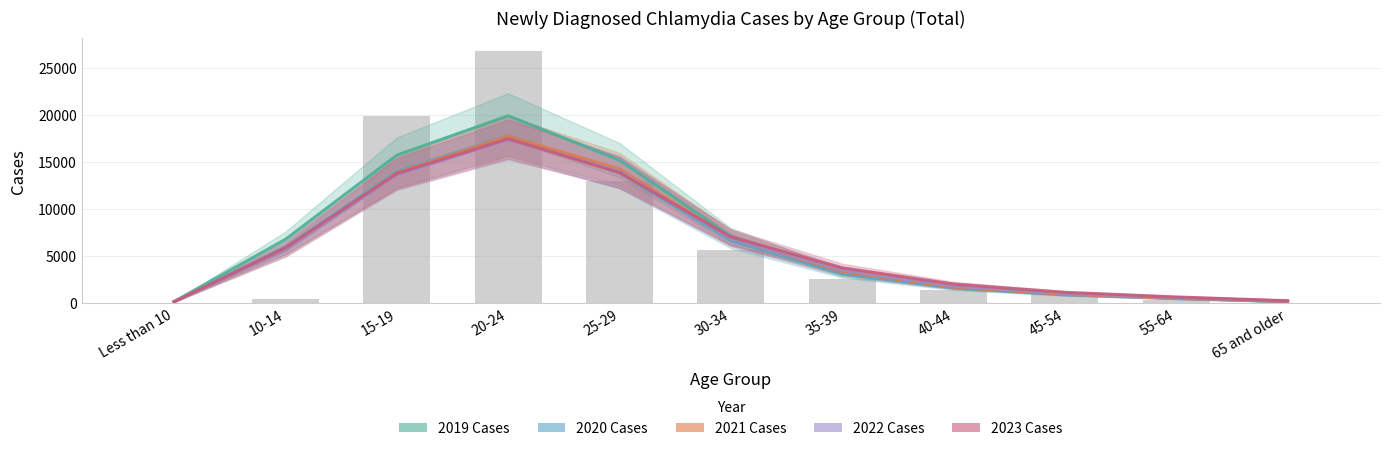

Which label corresponds to the largest value in the chart?

20-24